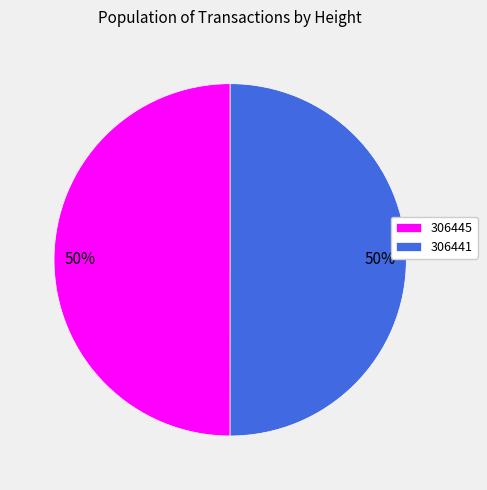

To the nearest percent, what percentage of the pie is 306441?

50%